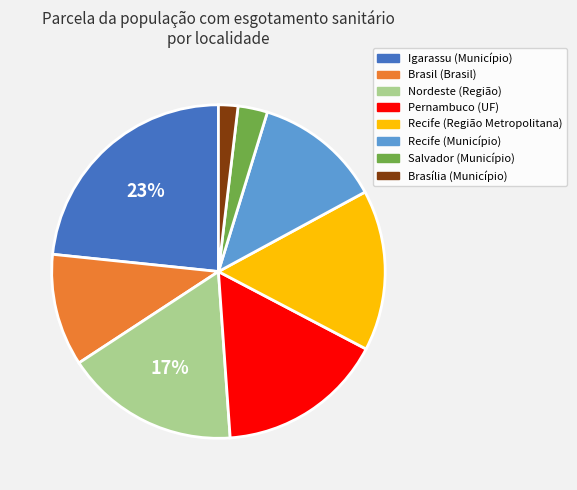

How many slices are in this pie chart?

8